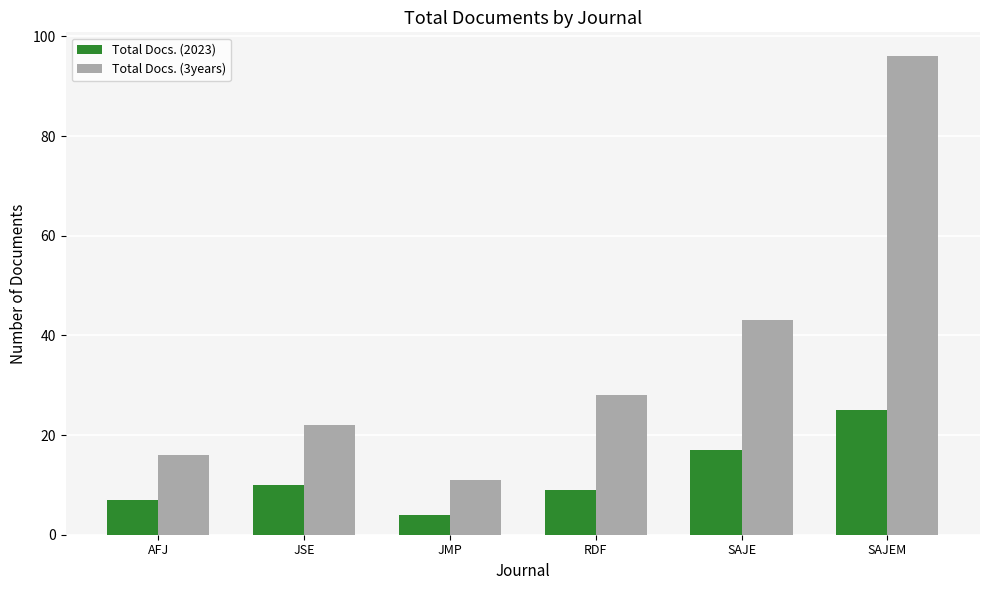

Which category has the lowest value in the Total Docs. (3years) series?

JMP